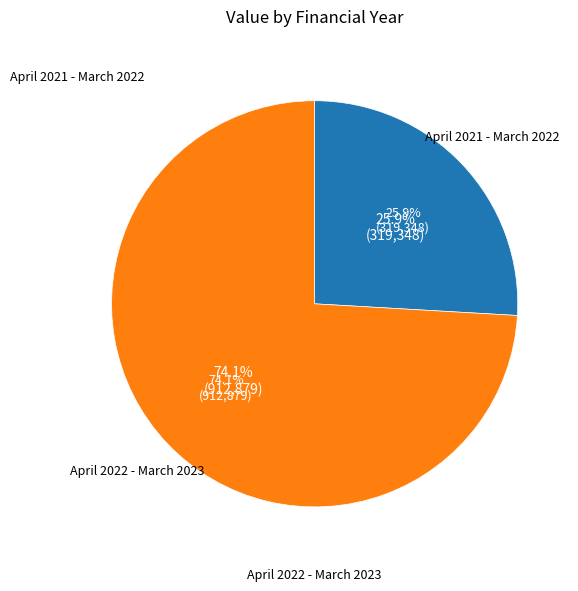

What is the change in value from April 2021 - March 2022 to April 2022 - March 2023?

+593531.2